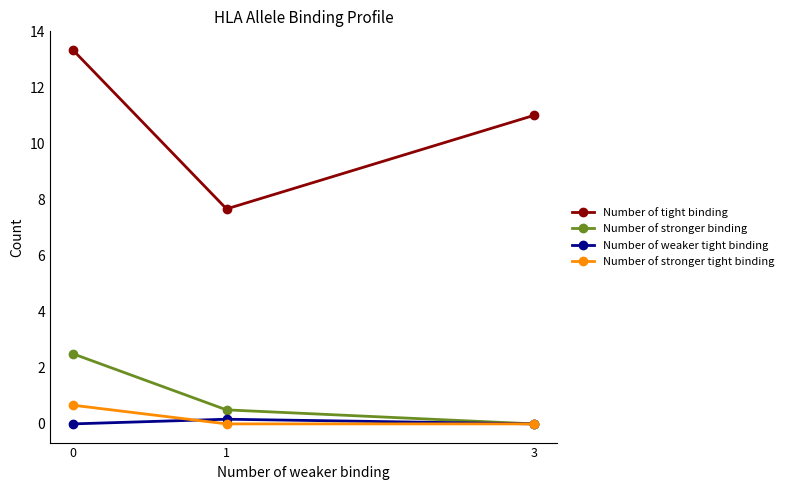

Reading left to right, what are all the values shown in this chart?

Number of tight binding: 0=13.3	1=7.7	3=11.0
Number of stronger binding: 0=2.5	1=0.5	3=0.0
Number of weaker tight binding: 0=0.0	1=0.2	3=0.0
Number of stronger tight binding: 0=0.7	1=0.0	3=0.0